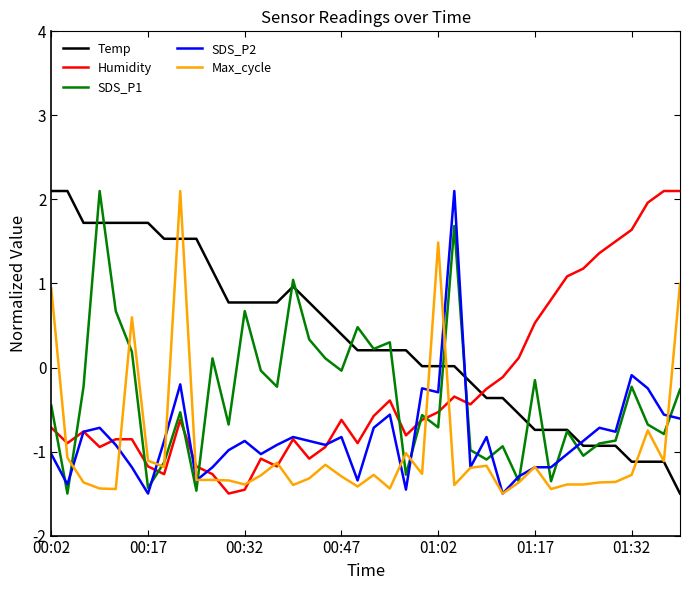

Which series has the largest total across all categories?

Temp